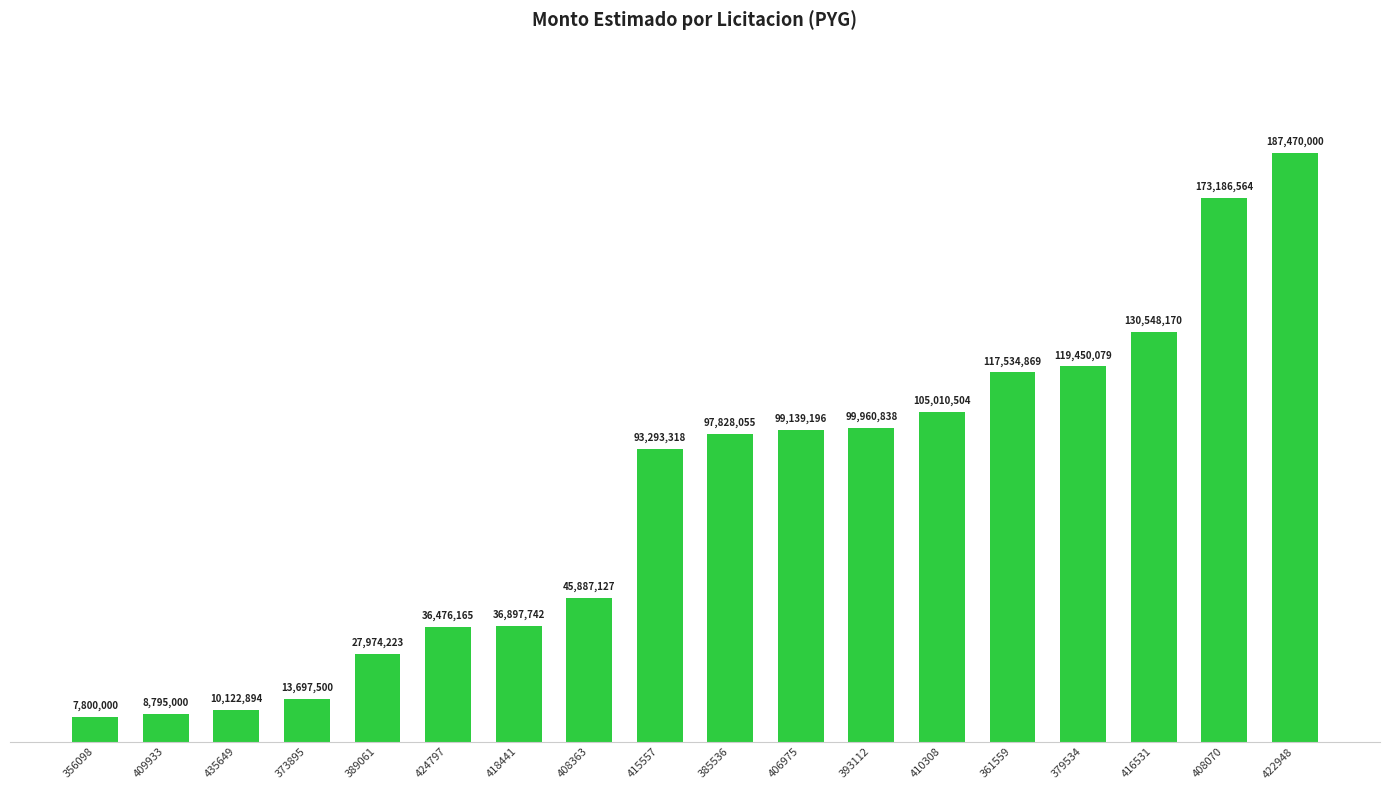

What is the value of the 7th bar from the left?

36897742